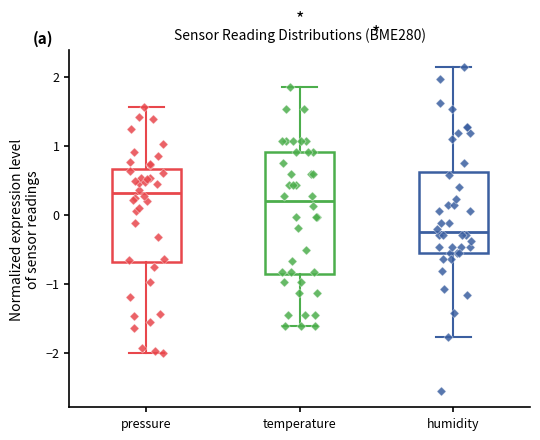

Reading left to right, transcribe this box plot: for each box, give where its median line is, the range the box spans, and where its two whiskers end, as read against the y-axis. The values are not printed on the chart, so give them approximately, as read against the axis.

pressure: median 0.3, box -0.7 to 0.7, whiskers -2.0 to 1.6
temperature: median 0.2, box -0.9 to 0.9, whiskers -1.6 to 1.8
humidity: median -0.3, box -0.6 to 0.6, whiskers -1.8 to 2.1